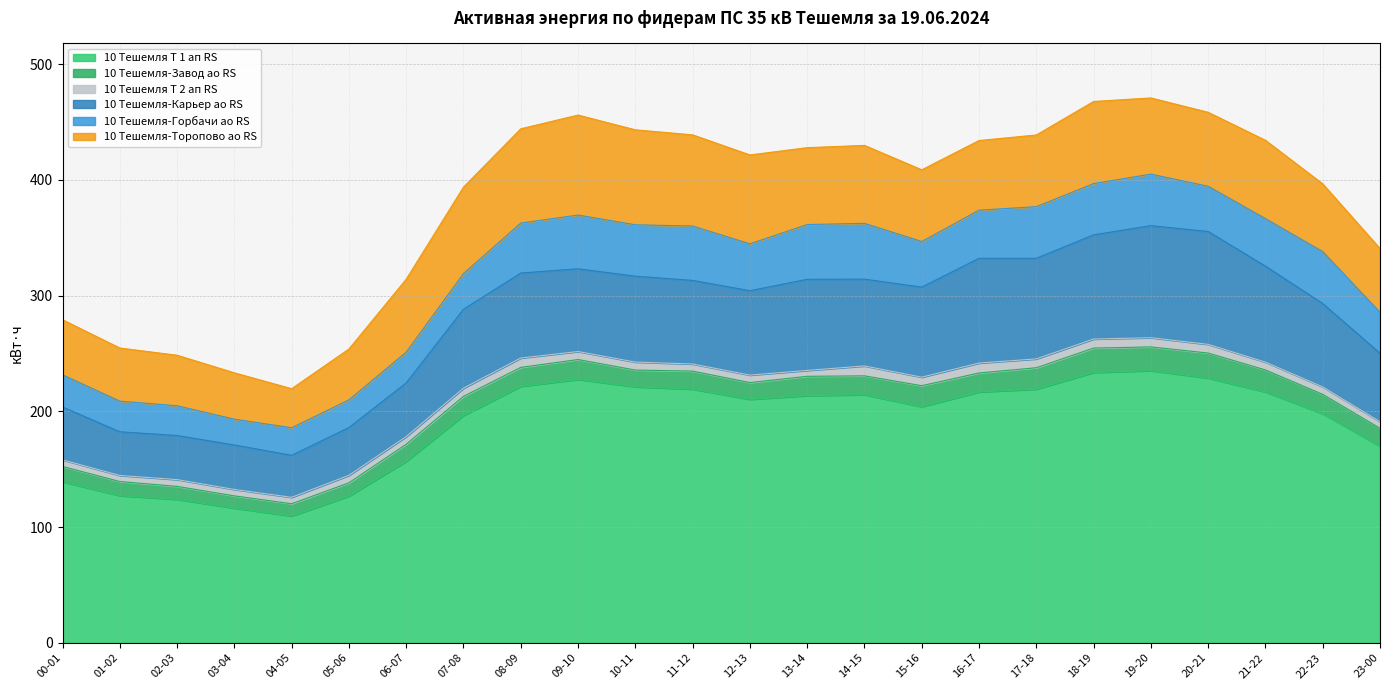

At which label is 10 Тешемля-Завод ао RS closest to 16?

14-15